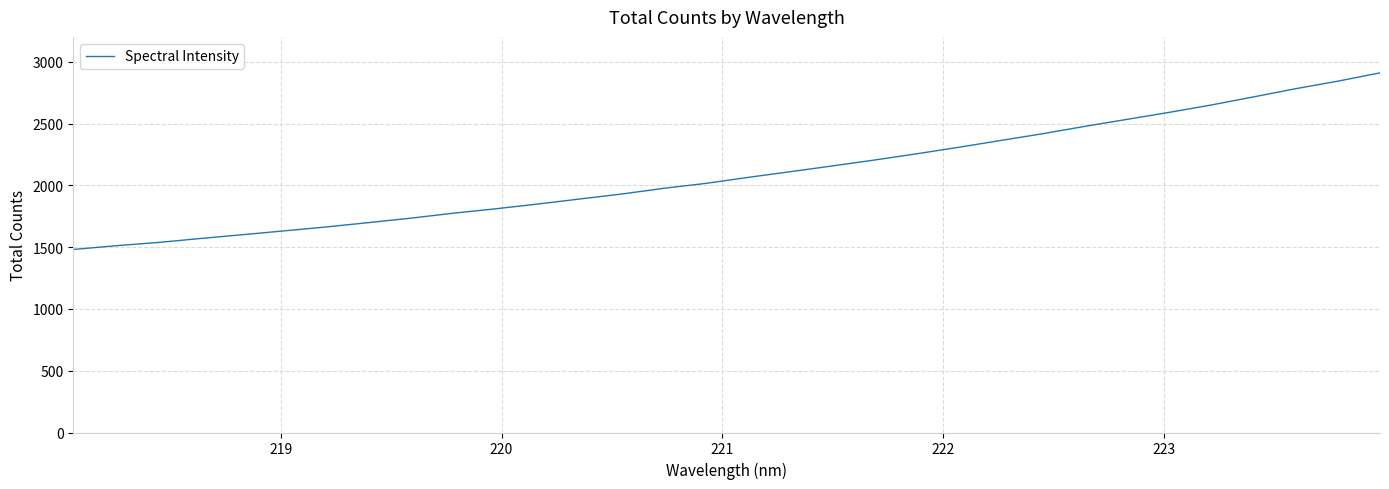

What is the difference between the maximum and minimum values?

1429.8